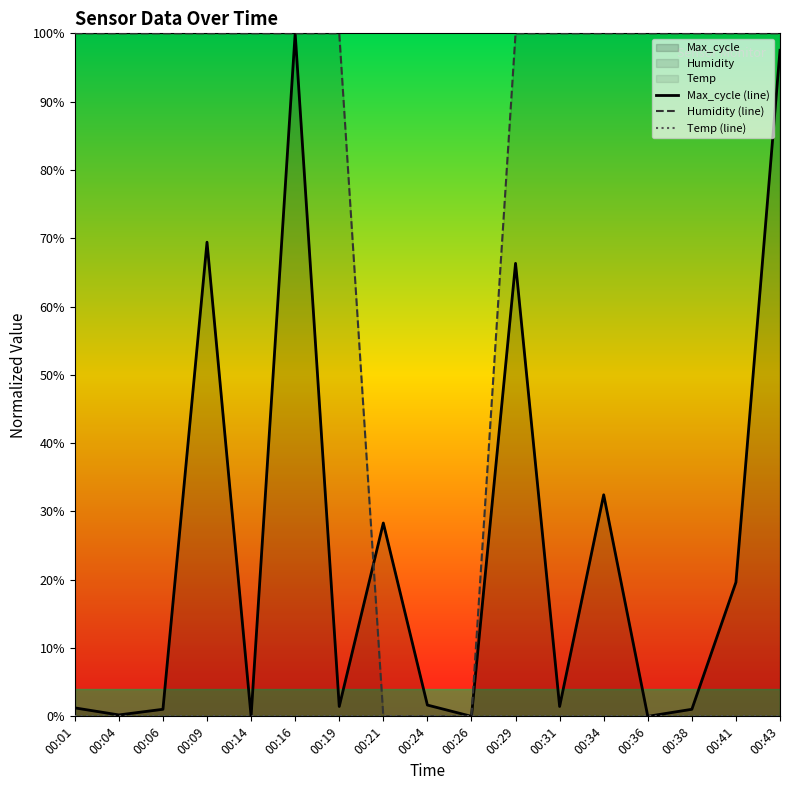

True or false: Max_cycle (line) and Temp (line) cross at least once.

False